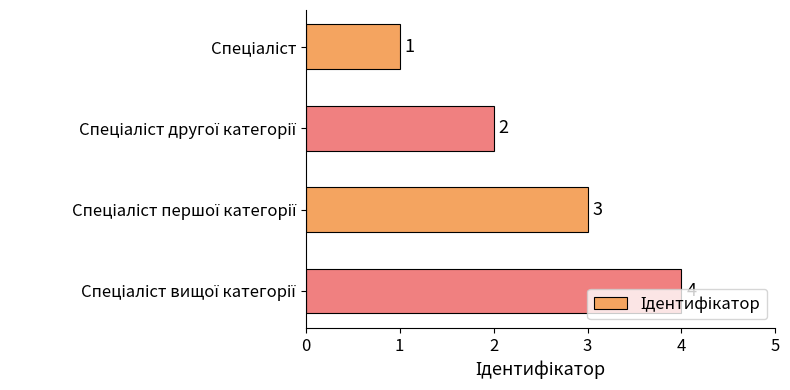

What is the value of the 1st bar from the top?

1